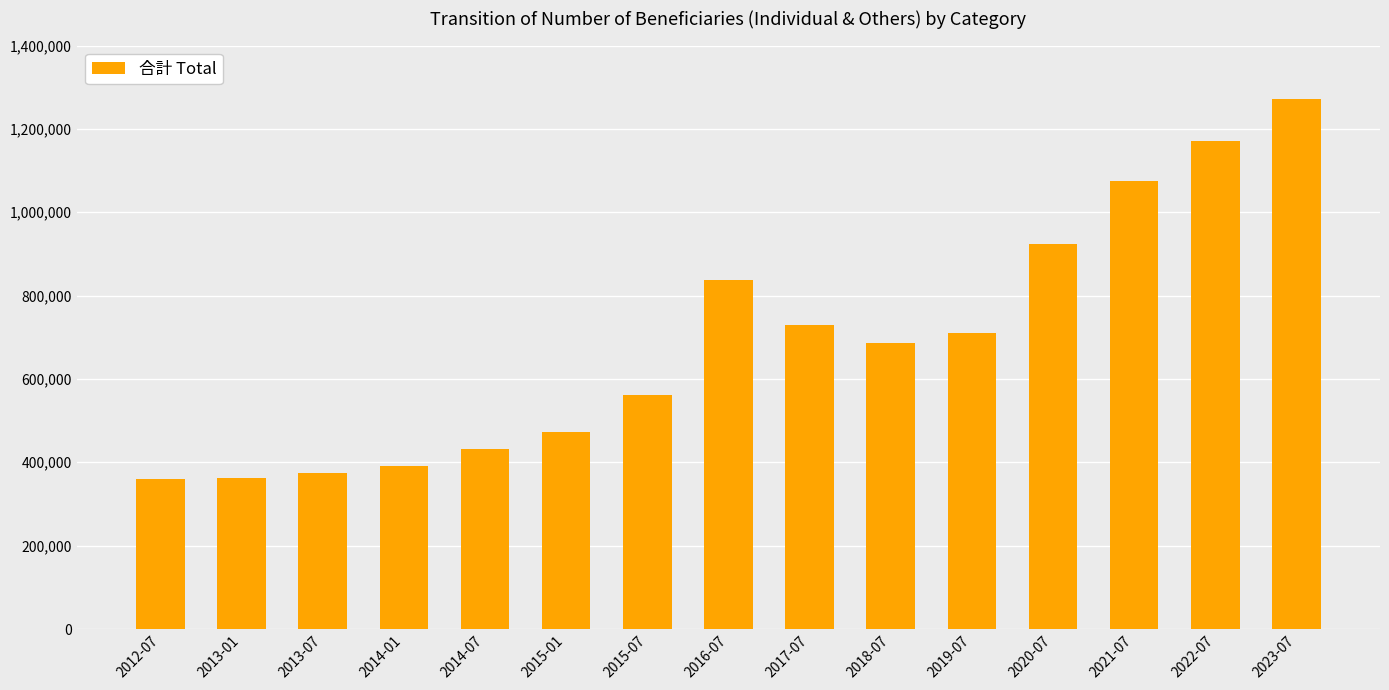

Is it true that the value at 2020-07 is 924846?

True